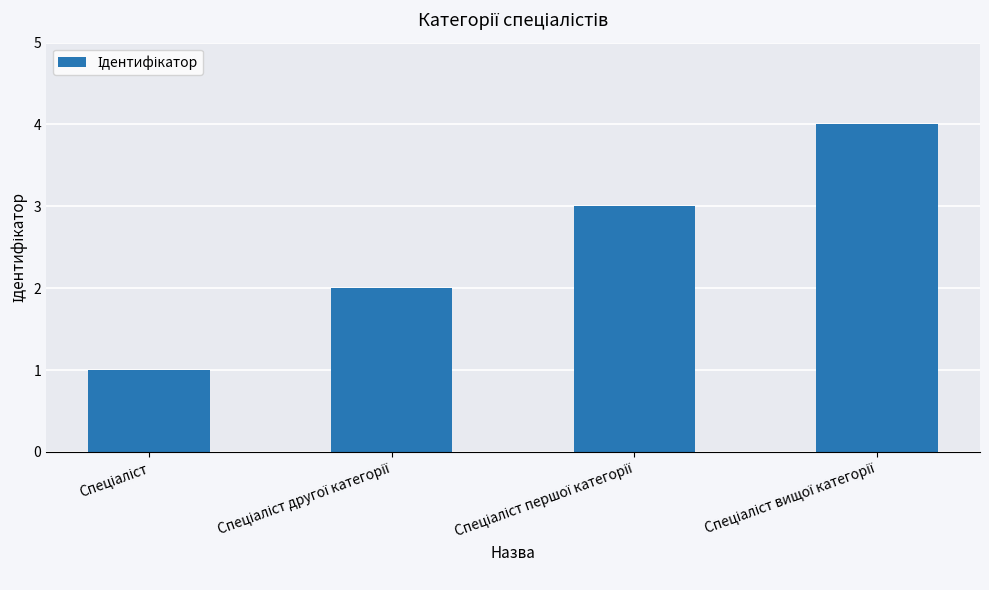

How many values are between 2 and 4?

3